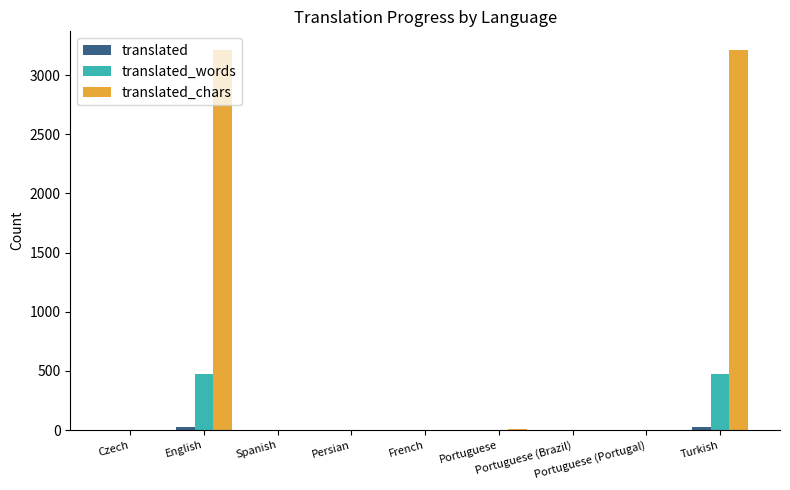

Are the bars grouped side by side (vs. stacked)?

Yes